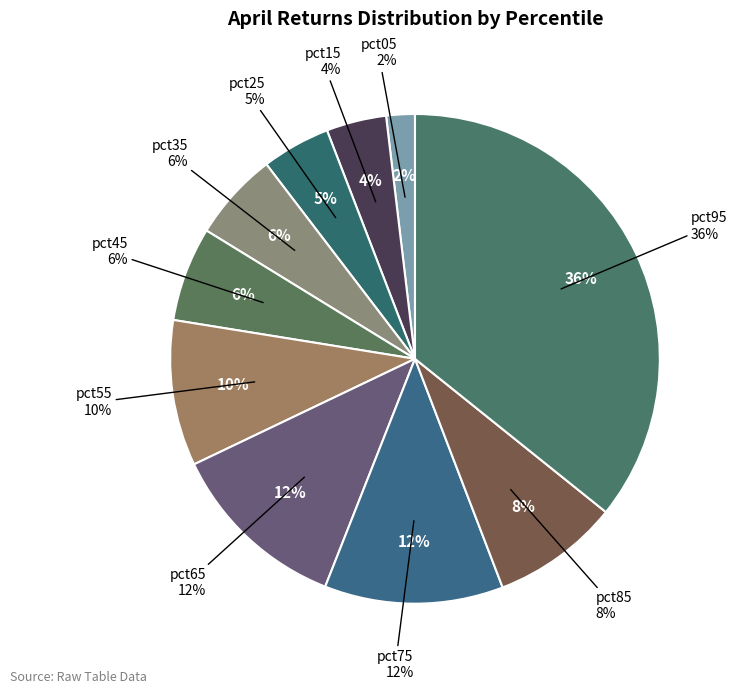

How many segments does this pie chart have?

10